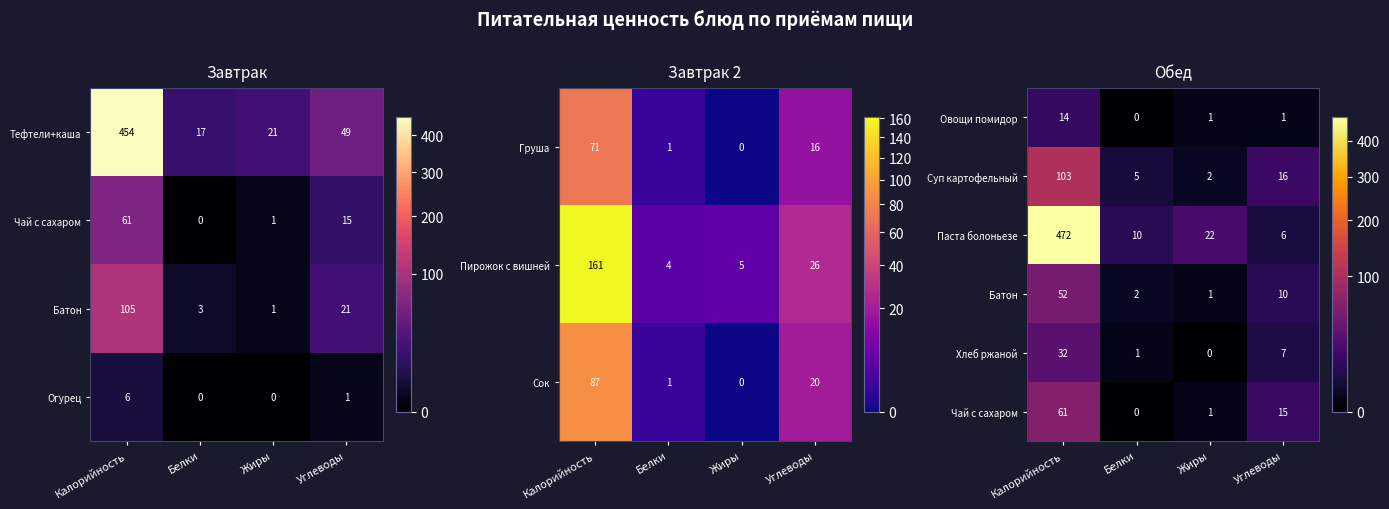

The value of Паста болоньезе at Жиры is 5. True or false?

False